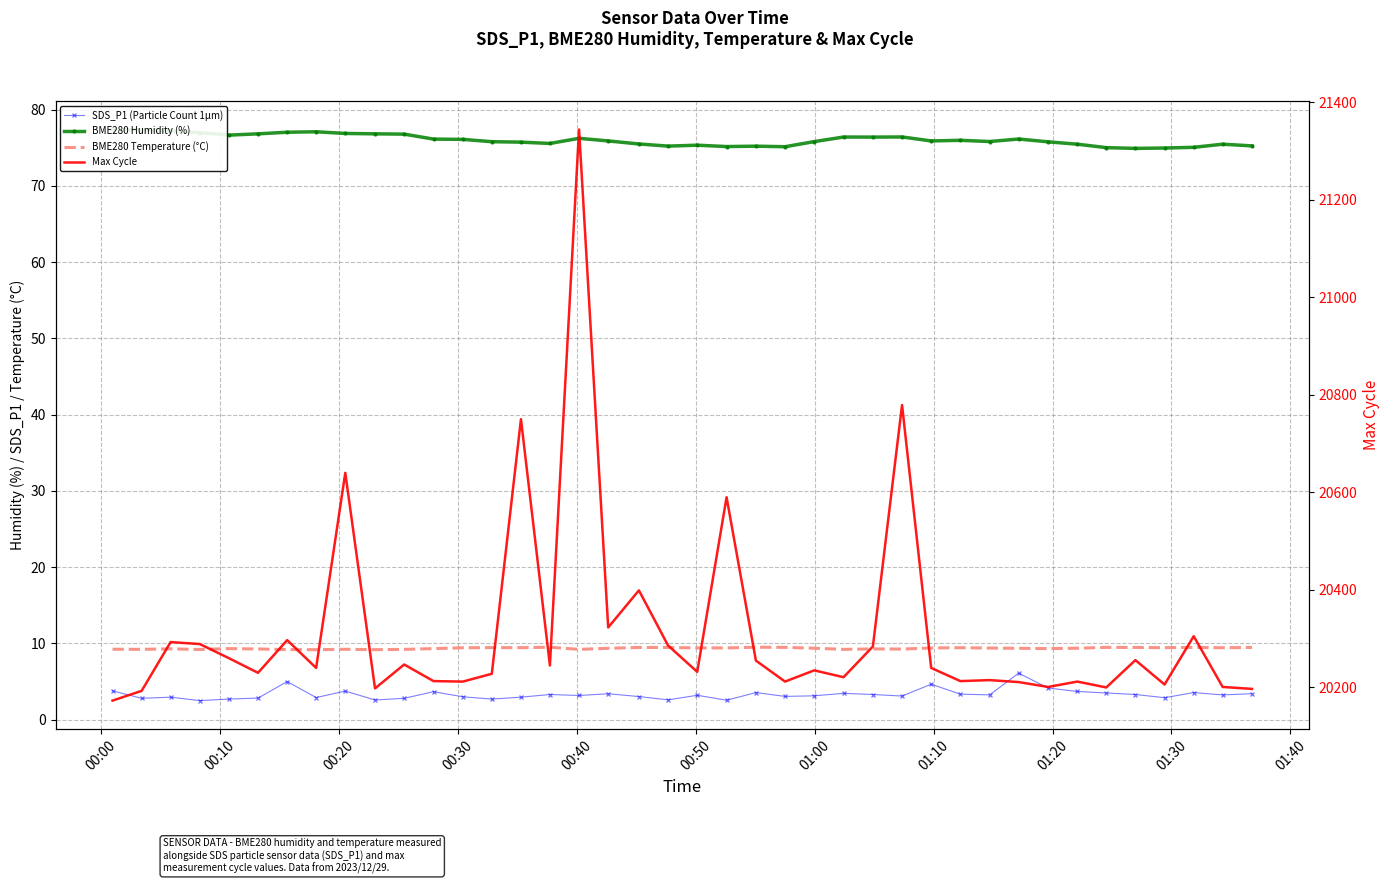

Reading right to left, transcribe all the data shown in this chart.

SDS_P1 (Particle Count 1µm): 3.4	3.2	3.5	2.9	3.3	3.5	3.7	4.2	6.1	3.2	3.4	4.7	3.1	3.3	3.5	3.1	3.0	3.5	2.5	3.2	2.6	3.0	3.4	3.2	3.3	3.0	2.7	3.0	3.7	2.8	2.6	3.8	2.9	5.0	2.8	2.7	2.5	3.0	2.8	3.8
BME280 Humidity (%): 75.2	75.5	75.1	75.0	74.9	75.0	75.5	75.8	76.2	75.8	76.0	75.9	76.4	76.4	76.4	75.8	75.1	75.2	75.2	75.3	75.2	75.5	75.9	76.2	75.6	75.7	75.8	76.1	76.1	76.8	76.8	76.9	77.1	77.0	76.8	76.7	77.0	77.2	77.3	77.4
BME280 Temperature (°C): 9.5	9.4	9.5	9.4	9.5	9.5	9.4	9.3	9.4	9.4	9.4	9.4	9.3	9.3	9.2	9.4	9.5	9.5	9.4	9.4	9.5	9.5	9.4	9.2	9.5	9.4	9.4	9.4	9.3	9.2	9.2	9.2	9.2	9.2	9.3	9.3	9.2	9.3	9.2	9.2
Max Cycle: 20197.0	20201.0	20305.0	20206.0	20256.0	20200.0	20212.0	20201.0	20211.0	20215.0	20213.0	20240.0	20779.0	20284.0	20221.0	20235.0	20212.0	20255.0	20590.0	20232.0	20286.0	20399.0	20323.0	21344.0	20245.0	20750.0	20228.0	20212.0	20213.0	20247.0	20198.0	20640.0	20240.0	20297.0	20230.0	20260.0	20289.0	20293.0	20193.0	20173.0